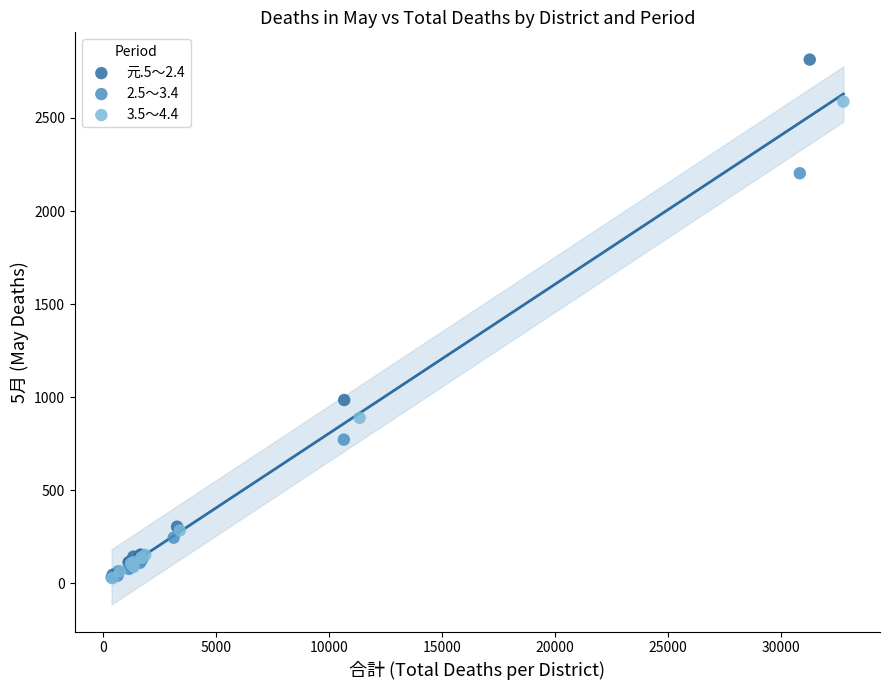

Which series has the largest Y range (max minus min)?

元.5～2.4